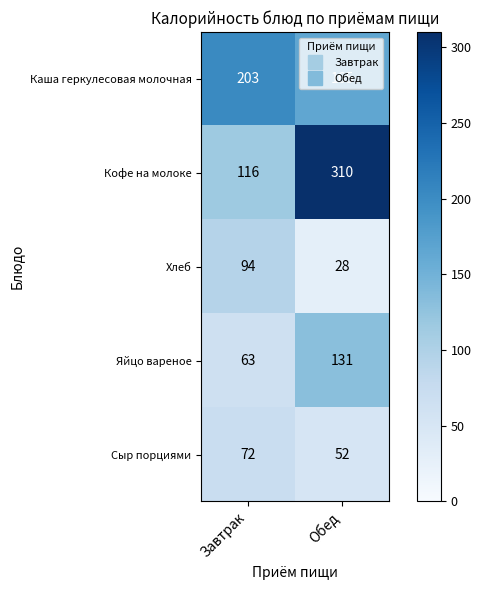

What is the difference between the highest and lowest values at Завтрак?

140